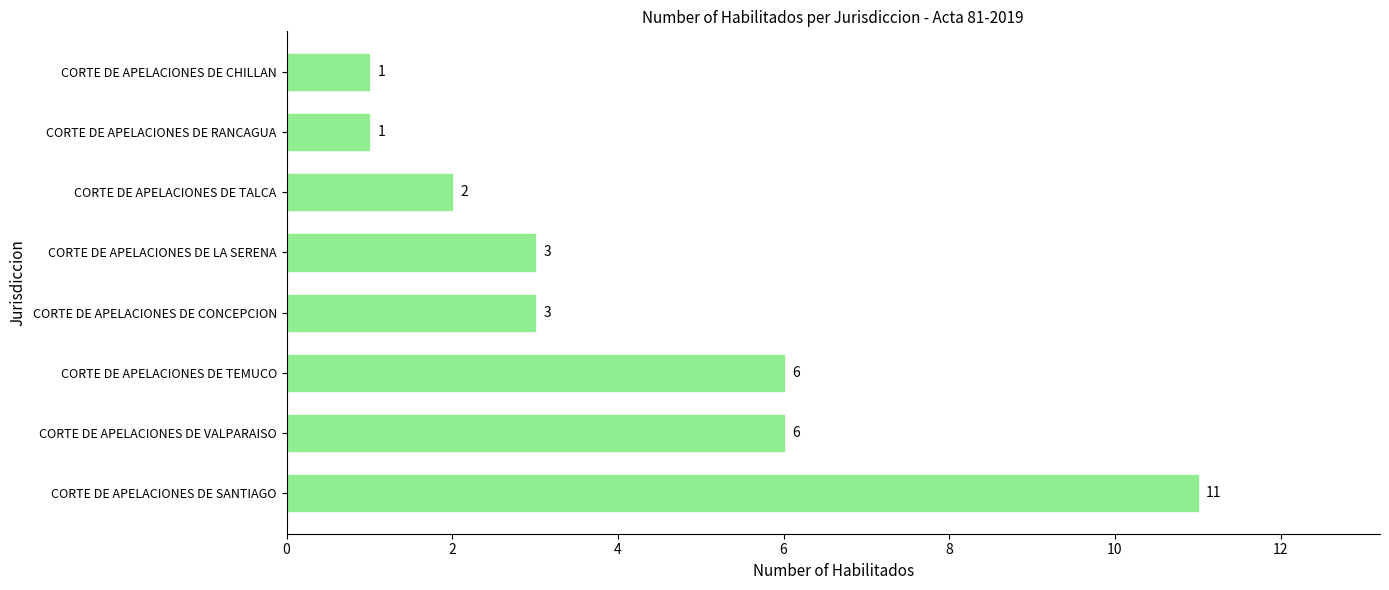

True or false: the data shows 2 at CORTE DE APELACIONES DE TALCA.

True